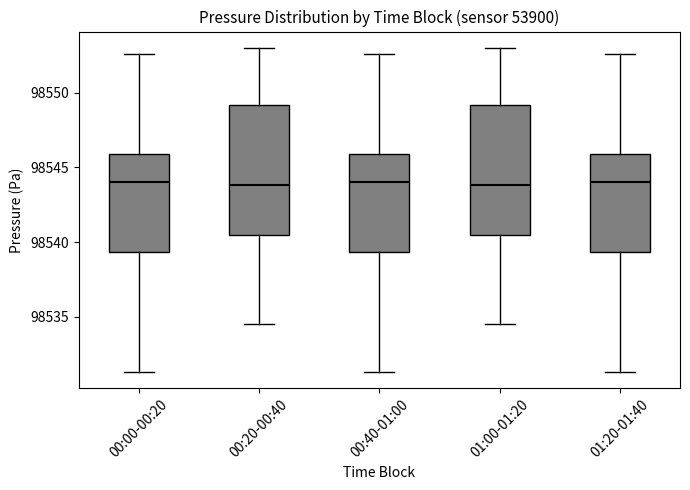

Where does the median line of the box for 01:00-01:20 sit on the y-axis? The values are not printed on the chart, so give them approximately, as read against the axis.

98544.0